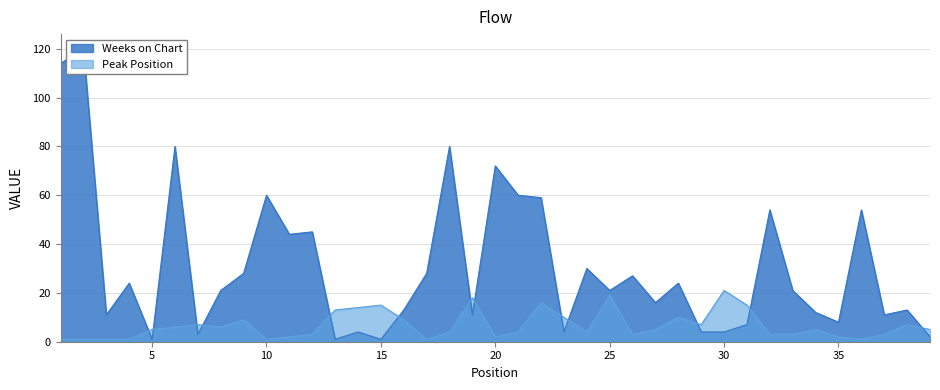

What is the sum of the Peak Position values at 31 and 25?

34